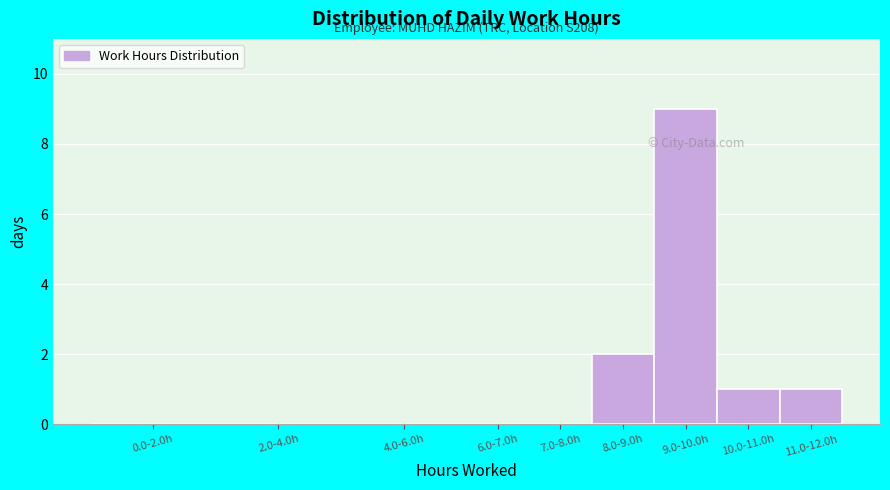

Reading right to left, transcribe all the data shown in this chart.

11.0-12.0h=1	10.0-11.0h=1	9.0-10.0h=9	8.0-9.0h=2	7.0-8.0h=0	6.0-7.0h=0	4.0-6.0h=0	2.0-4.0h=0	0.0-2.0h=0